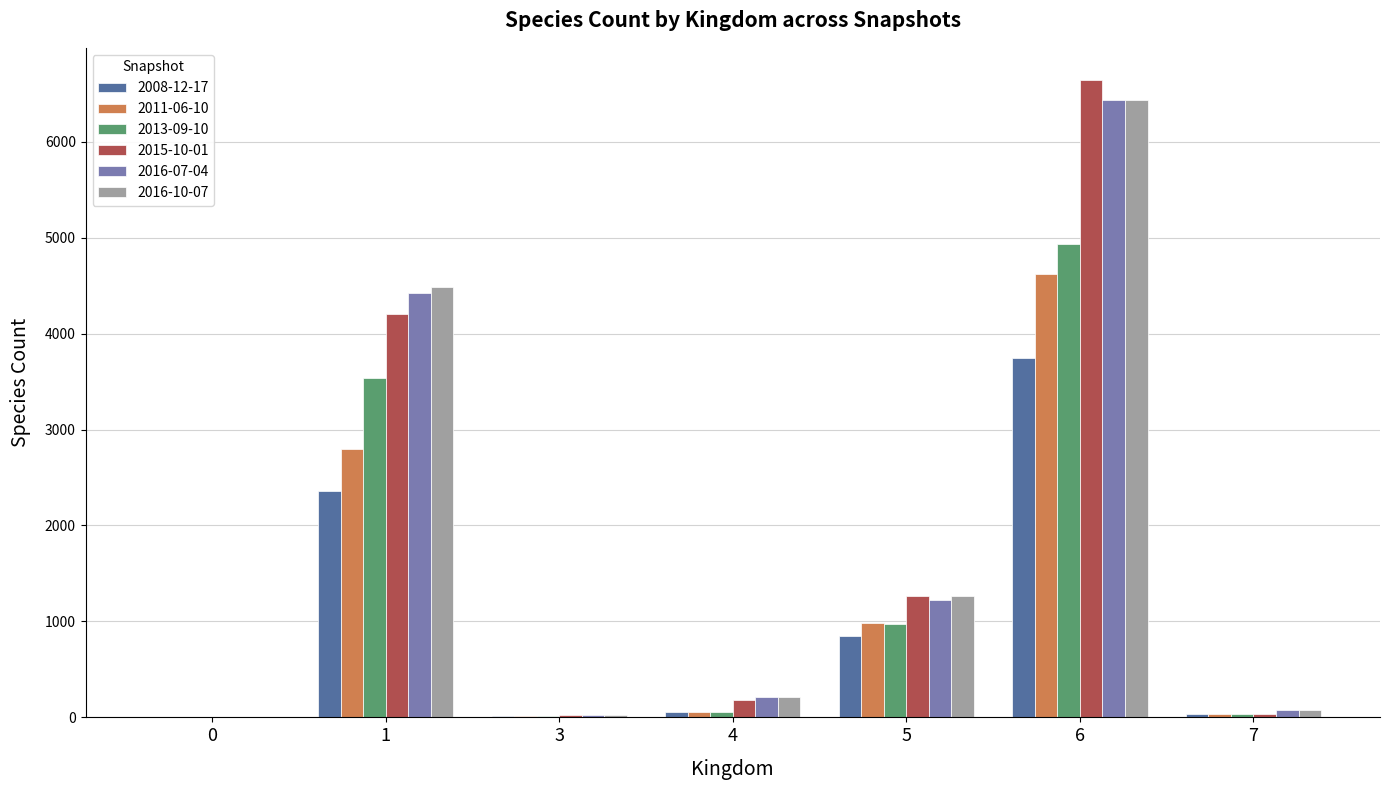

True or false: 2016-07-04 has a value of 72 at 7.

True